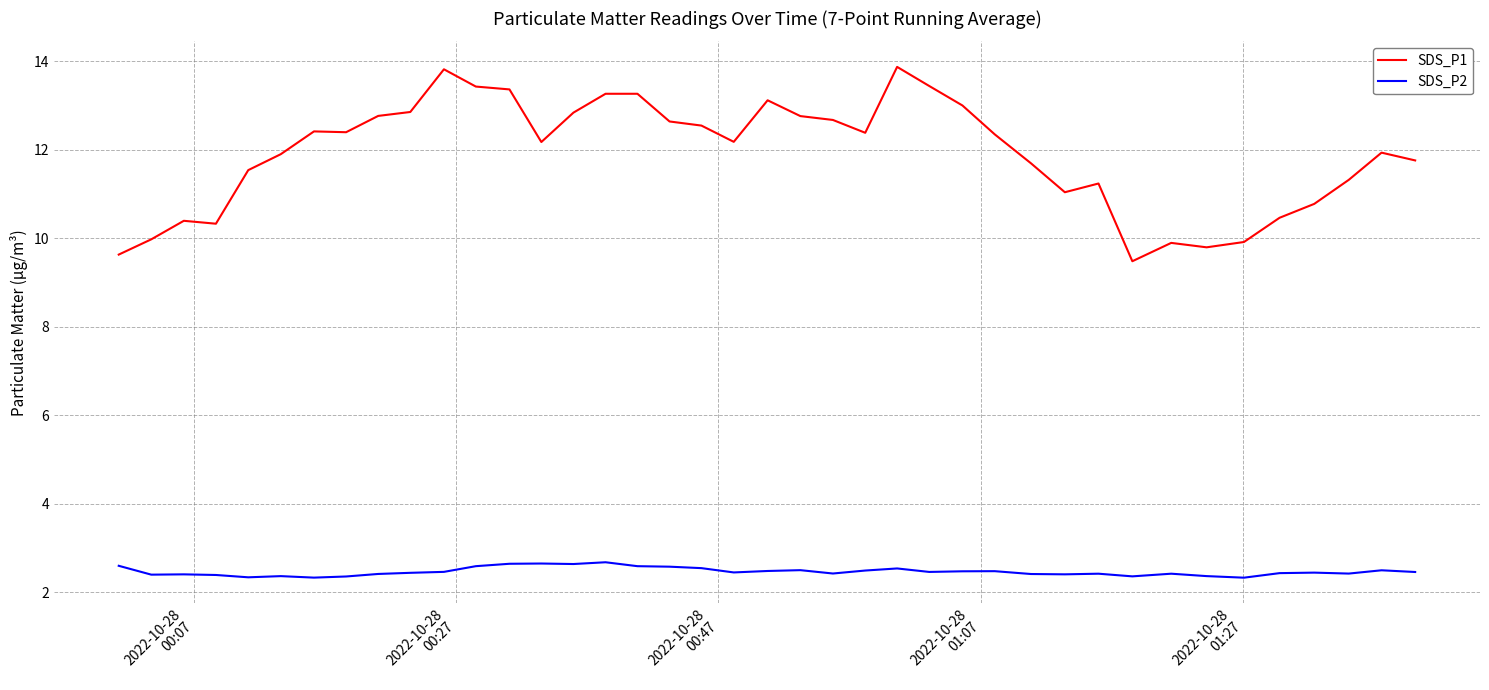

What is the difference between the maximum and minimum values in the SDS_P2 series?

0.3